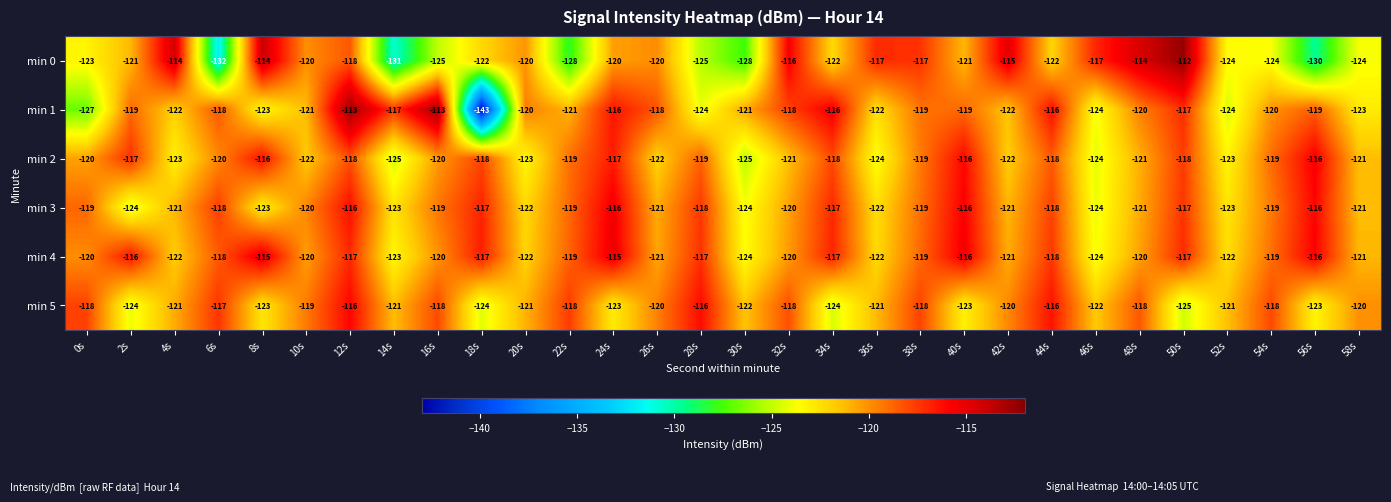

Is the value of min 0 at 30s greater than the value of min 3 at 6s?

No